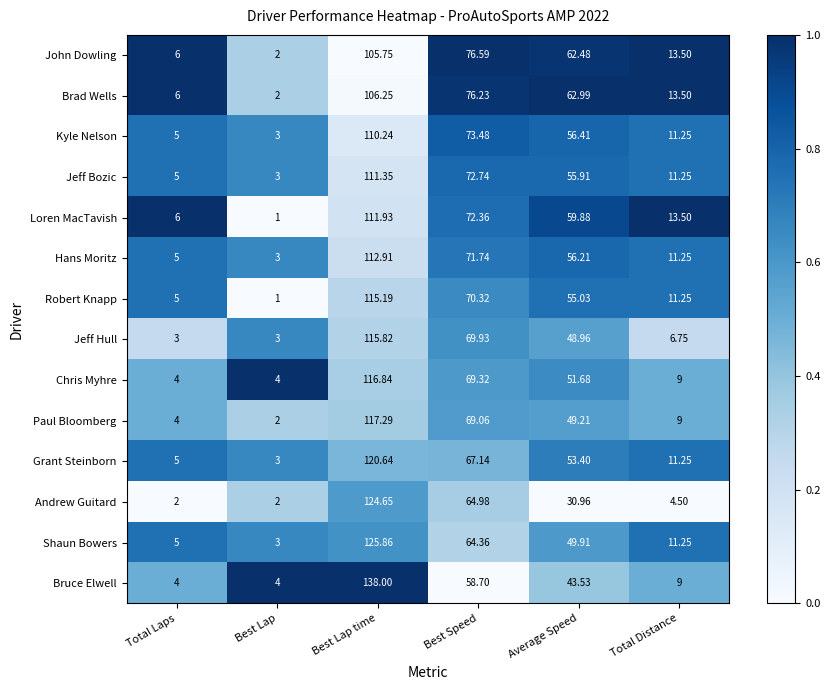

At which category is the sum across all series the highest?

Best Lap time